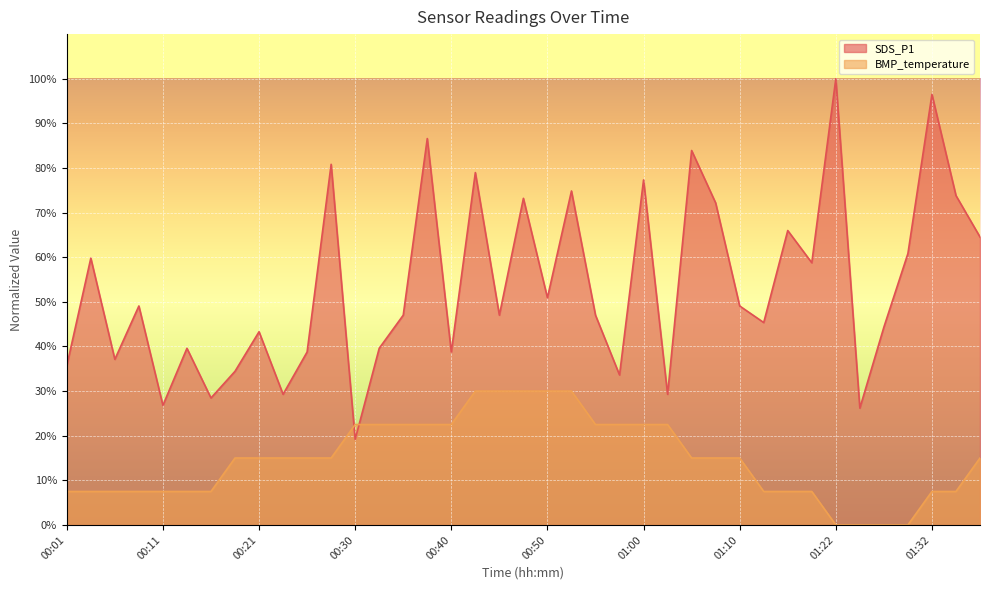

At which label is BMP_temperature closest to 15?

00:18